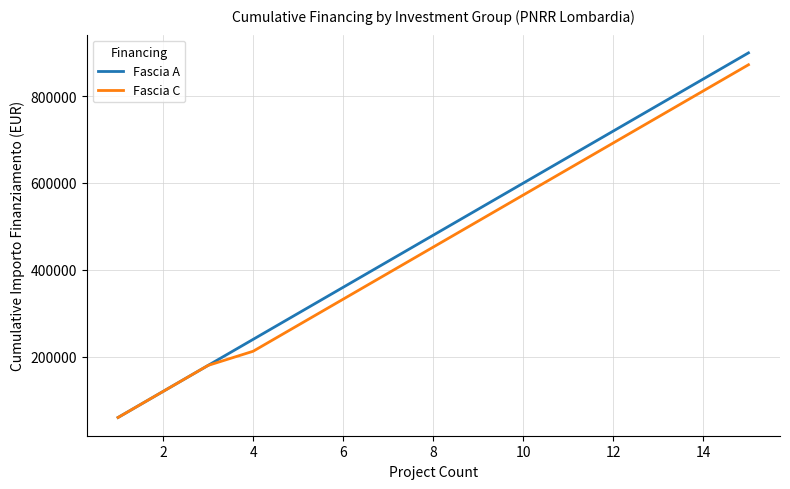

What is the maximum value for Fascia C?

872113